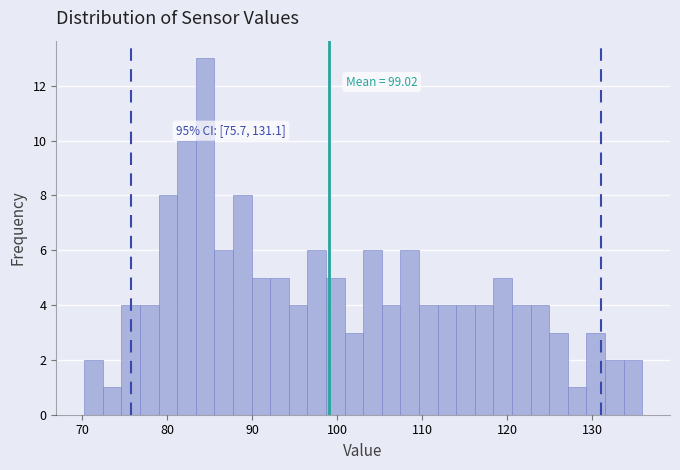

Around what value on the x-axis is the tallest bar? Give the approximate position of its centre, as read against the axis.

84